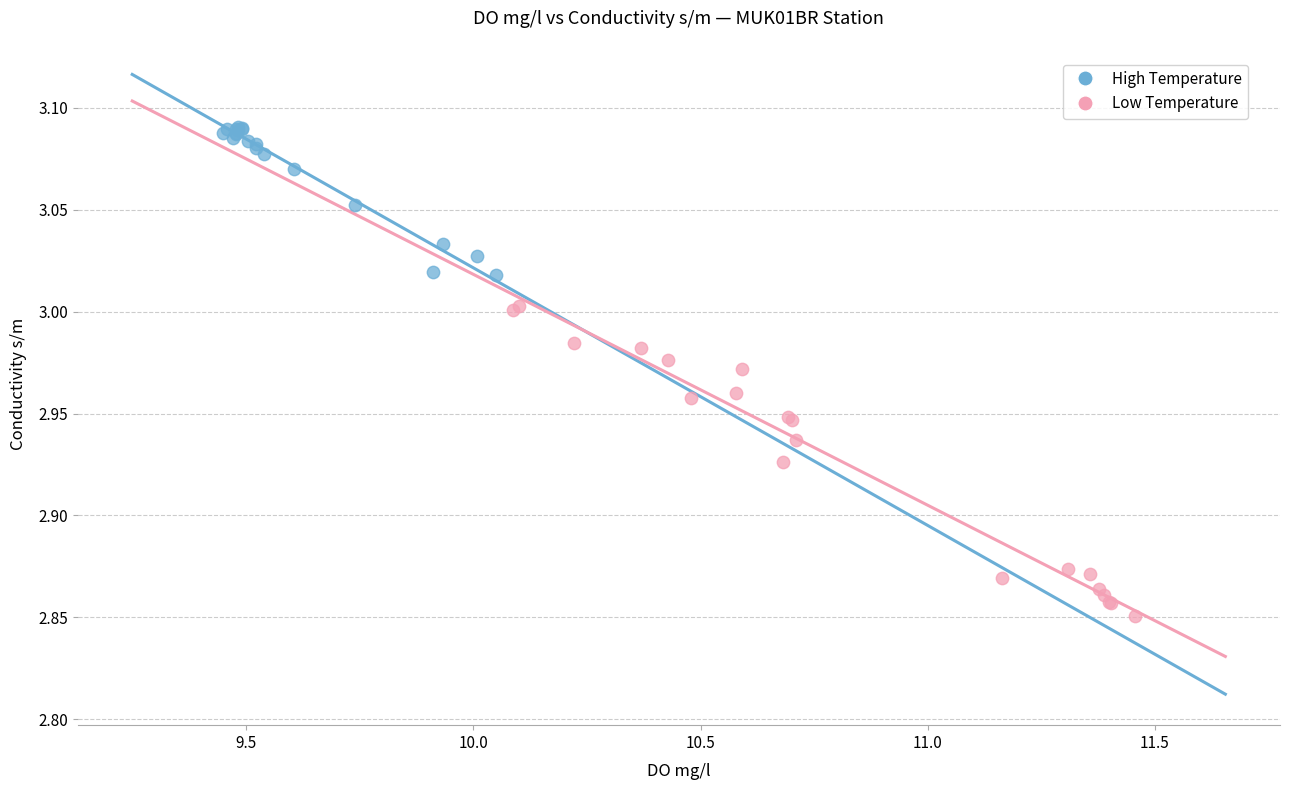

What are all the series names shown in the legend?

High Temperature, Low Temperature